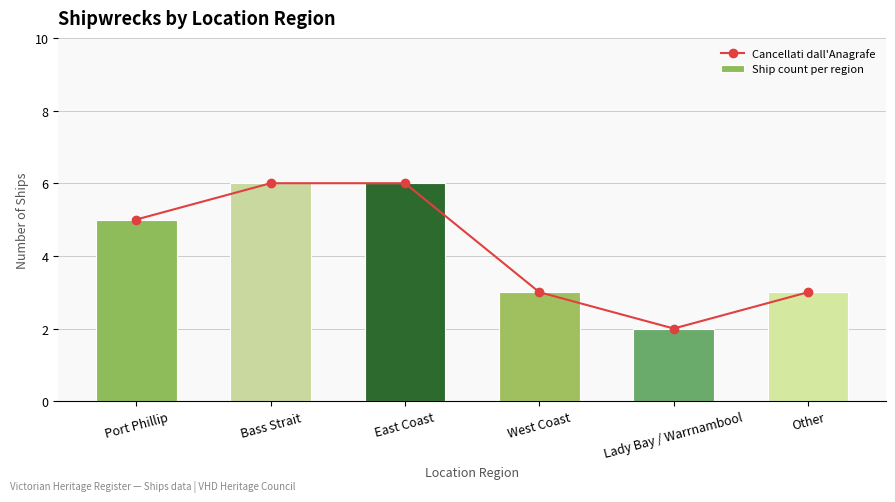

The value of Ship count per region at East Coast is 6. True or false?

True